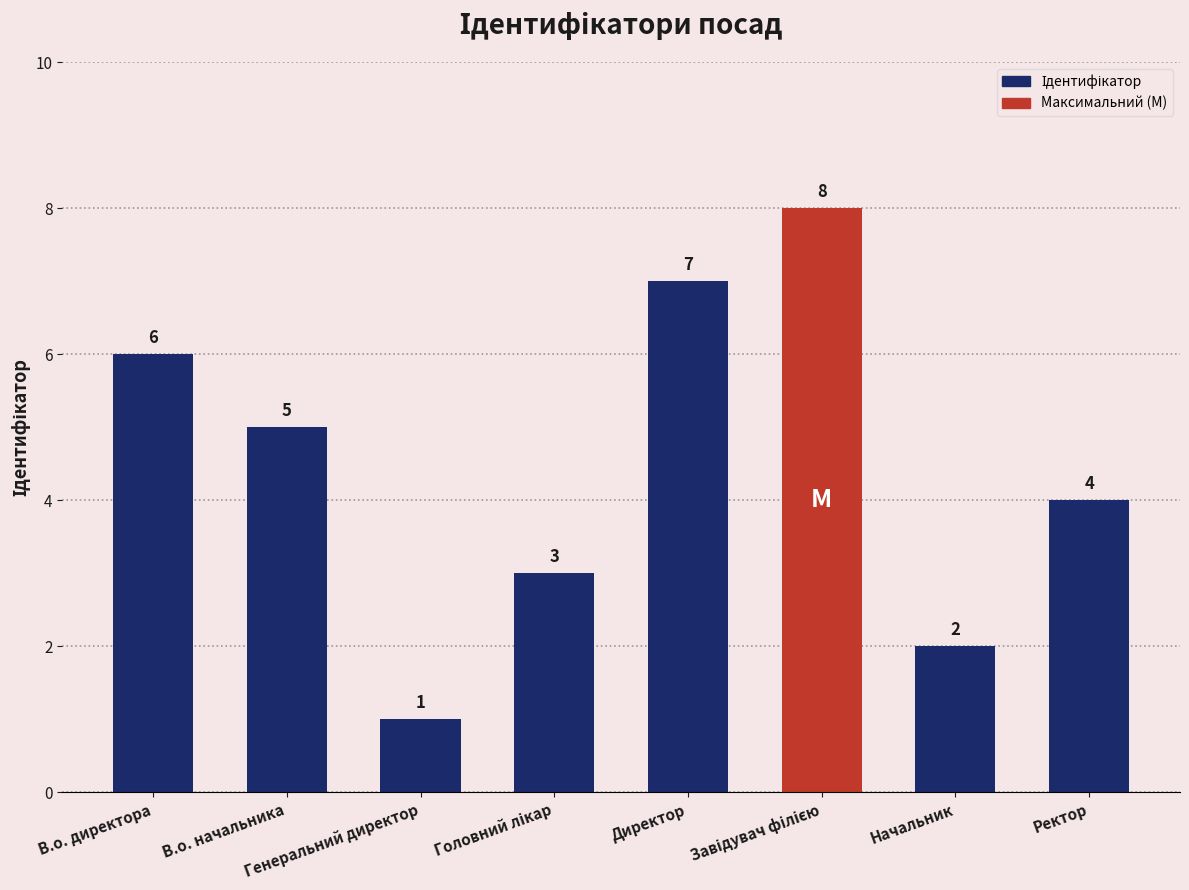

What is the greatest value displayed?

8